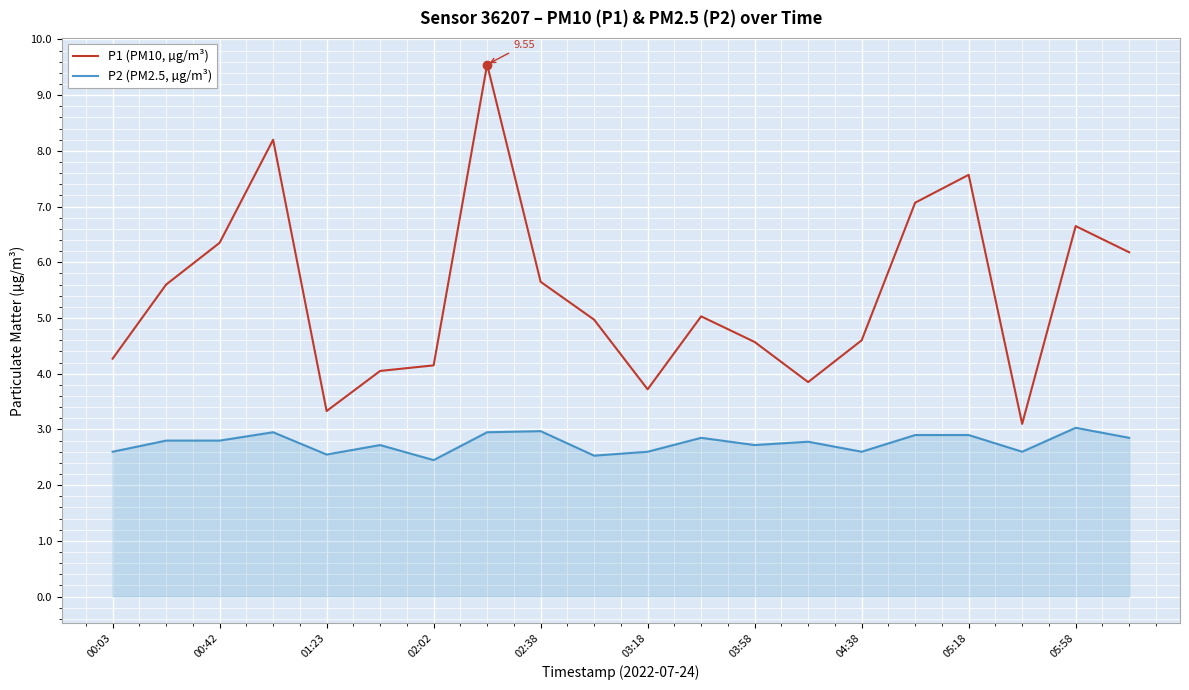

Which series has the largest total across all categories?

P1 (PM10, µg/m³)